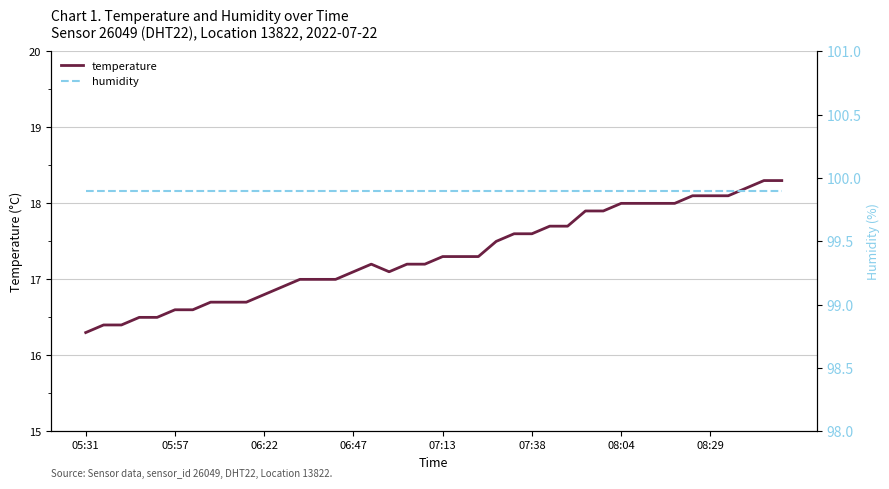

Rank the series by their average value, from lowest to highest.

temperature, humidity